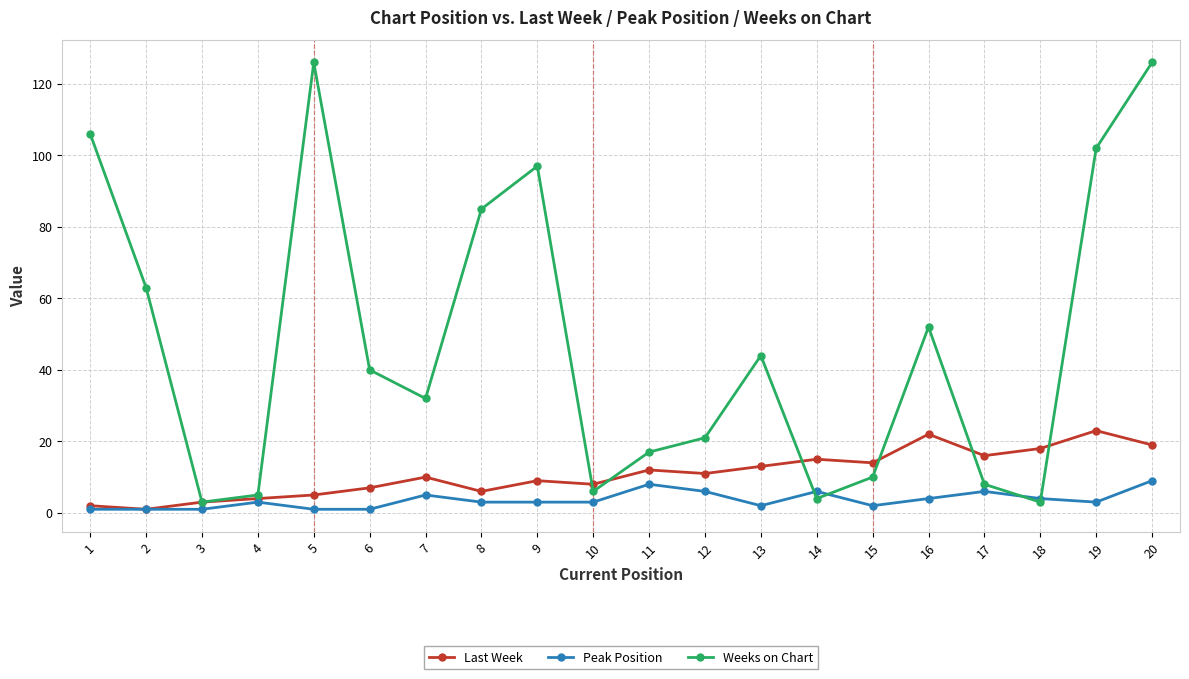

What is the maximum value shown in the chart?

126